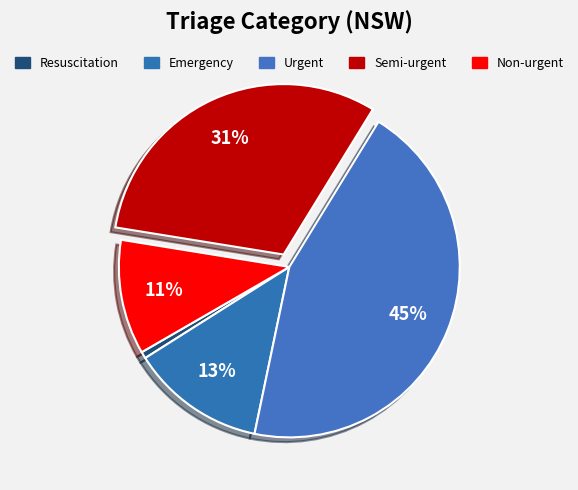

Does Emergency represent more than half of the total?

No